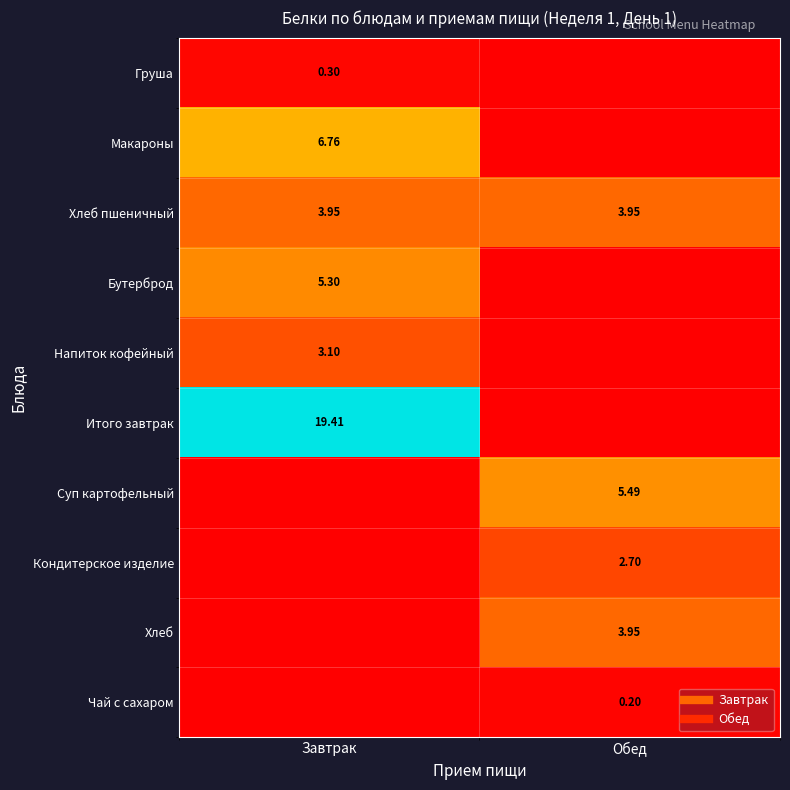

At which label is Хлеб closest to 1?

Завтрак